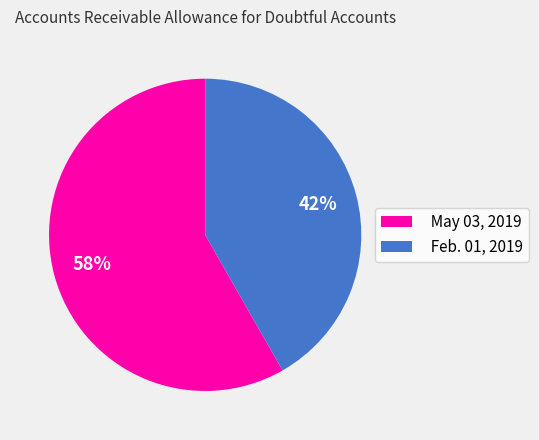

How many slices are in this pie chart?

2